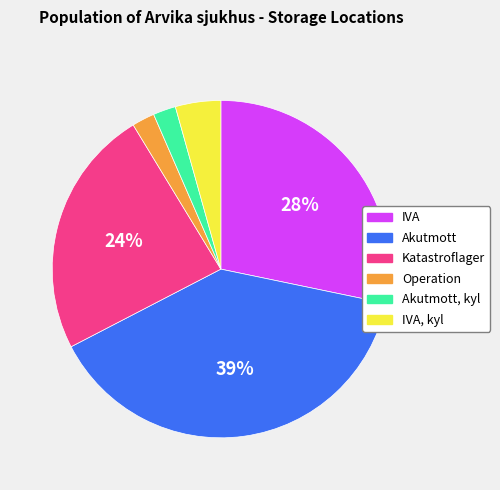

Is there any slice that represents more than half of the pie?

No